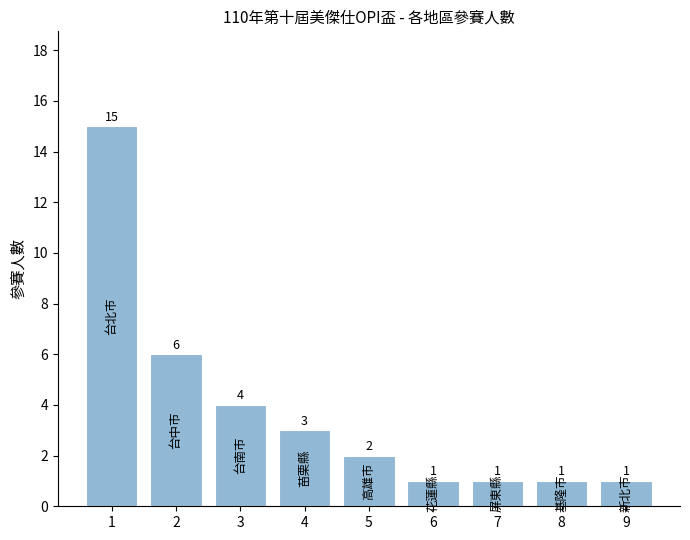

The chart shows a value of 7 at 3. True or false?

False